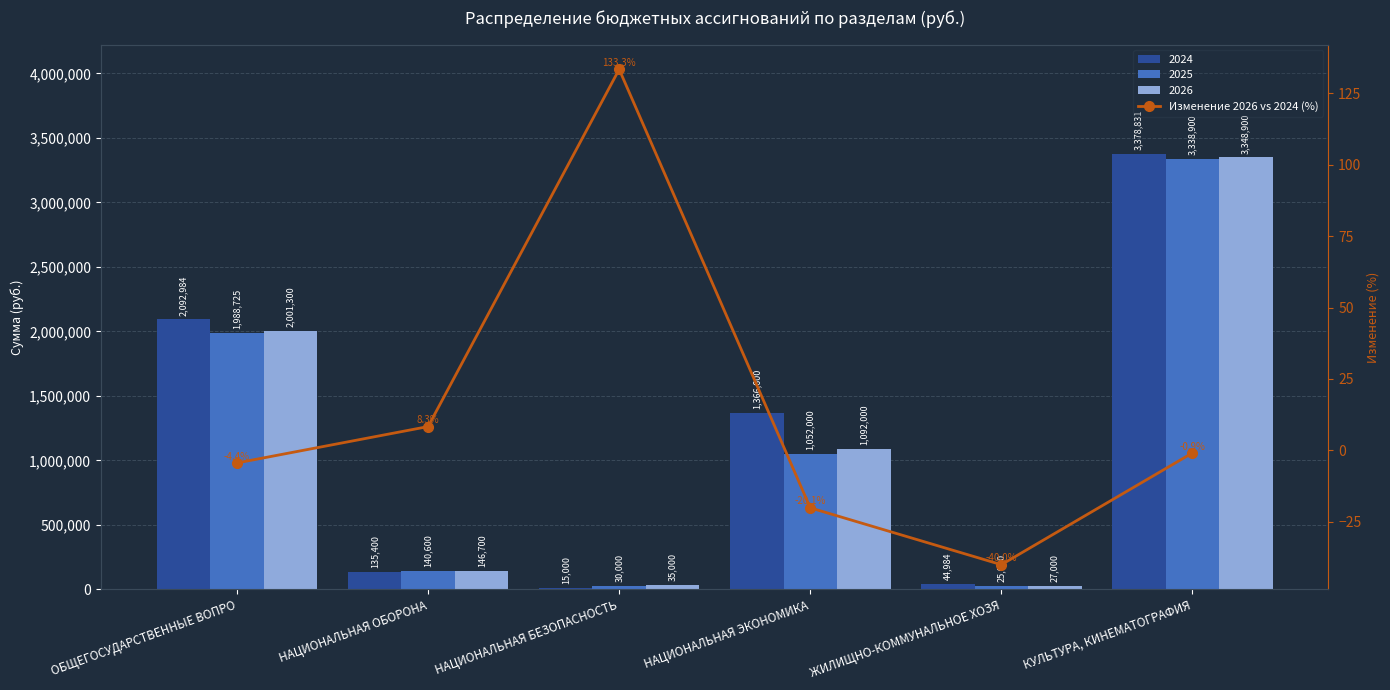

Between НАЦИОНАЛЬНАЯ ЭКОНОМИКА and ЖИЛИЩНО-КОММУНАЛЬНОЕ ХОЗЯ, which is larger?

НАЦИОНАЛЬНАЯ ЭКОНОМИКА